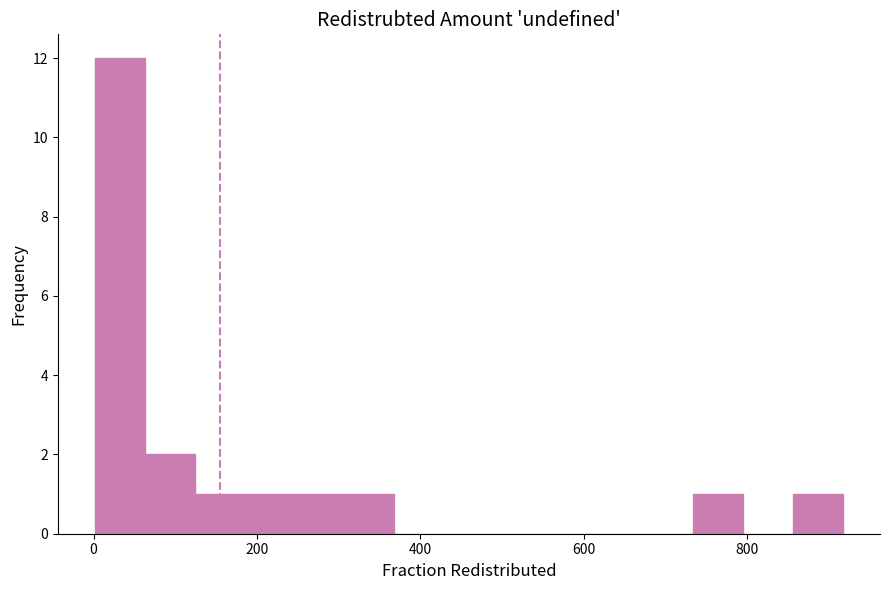

Around what value on the x-axis is the tallest bar? Give the approximate position of its centre, as read against the axis.

40